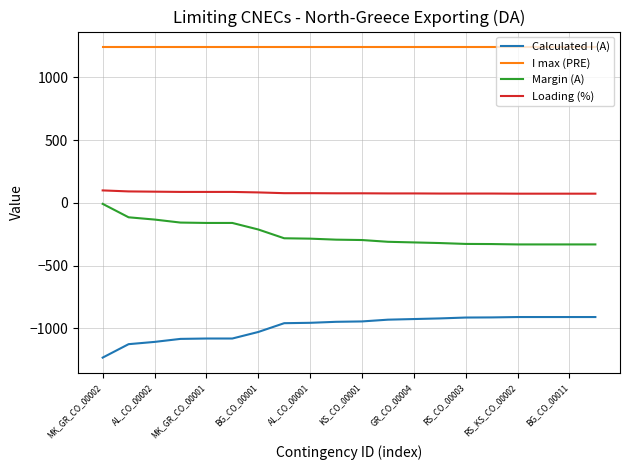

What is the difference between the maximum and minimum values in the Calculated I (A) series?

323